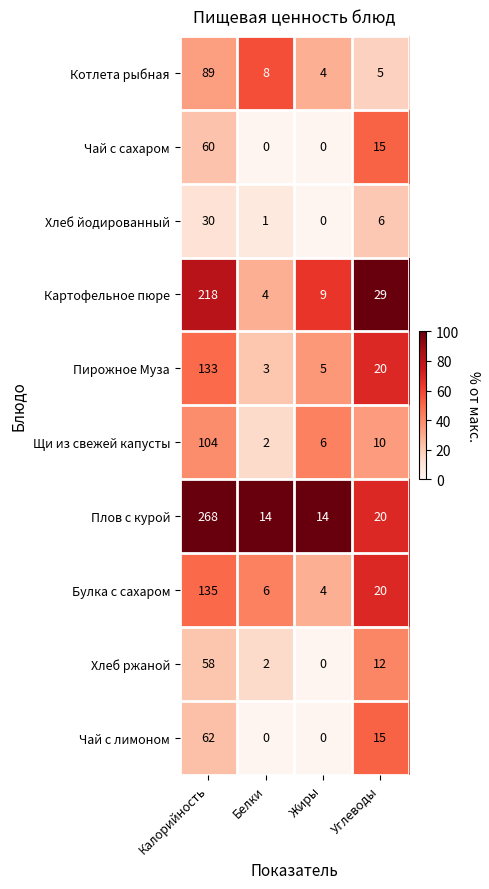

What is the sum of the Щи из свежей капусты values at Жиры and Белки?

8